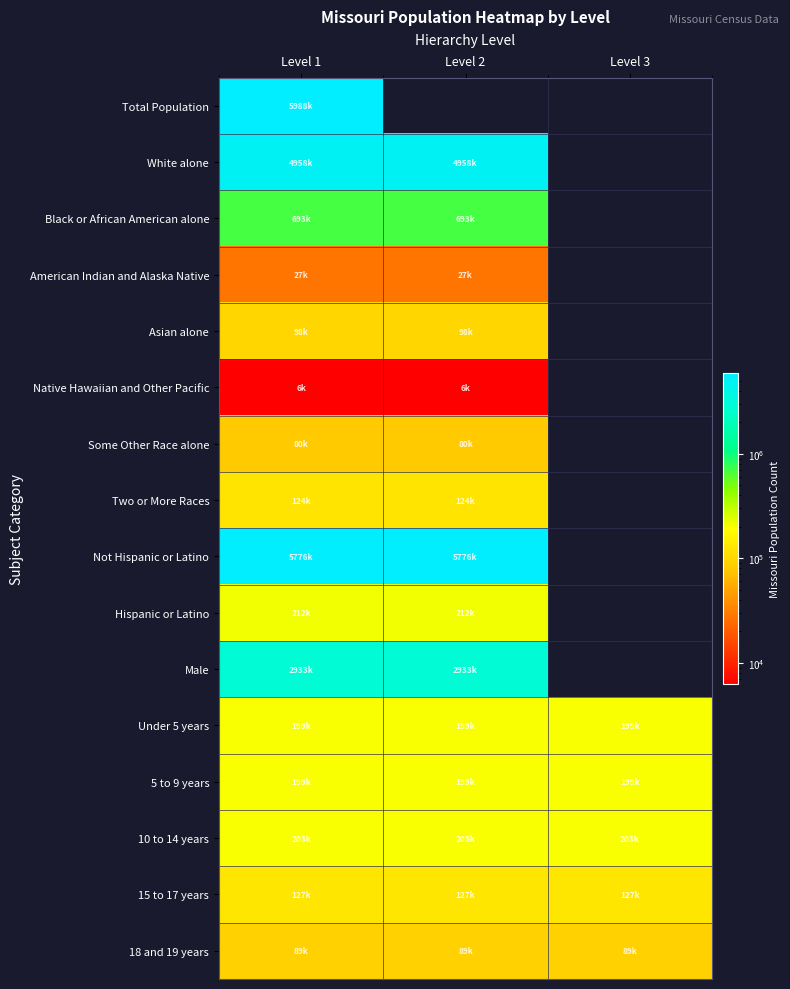

What is the minimum value for Hispanic or Latino?

212470.0